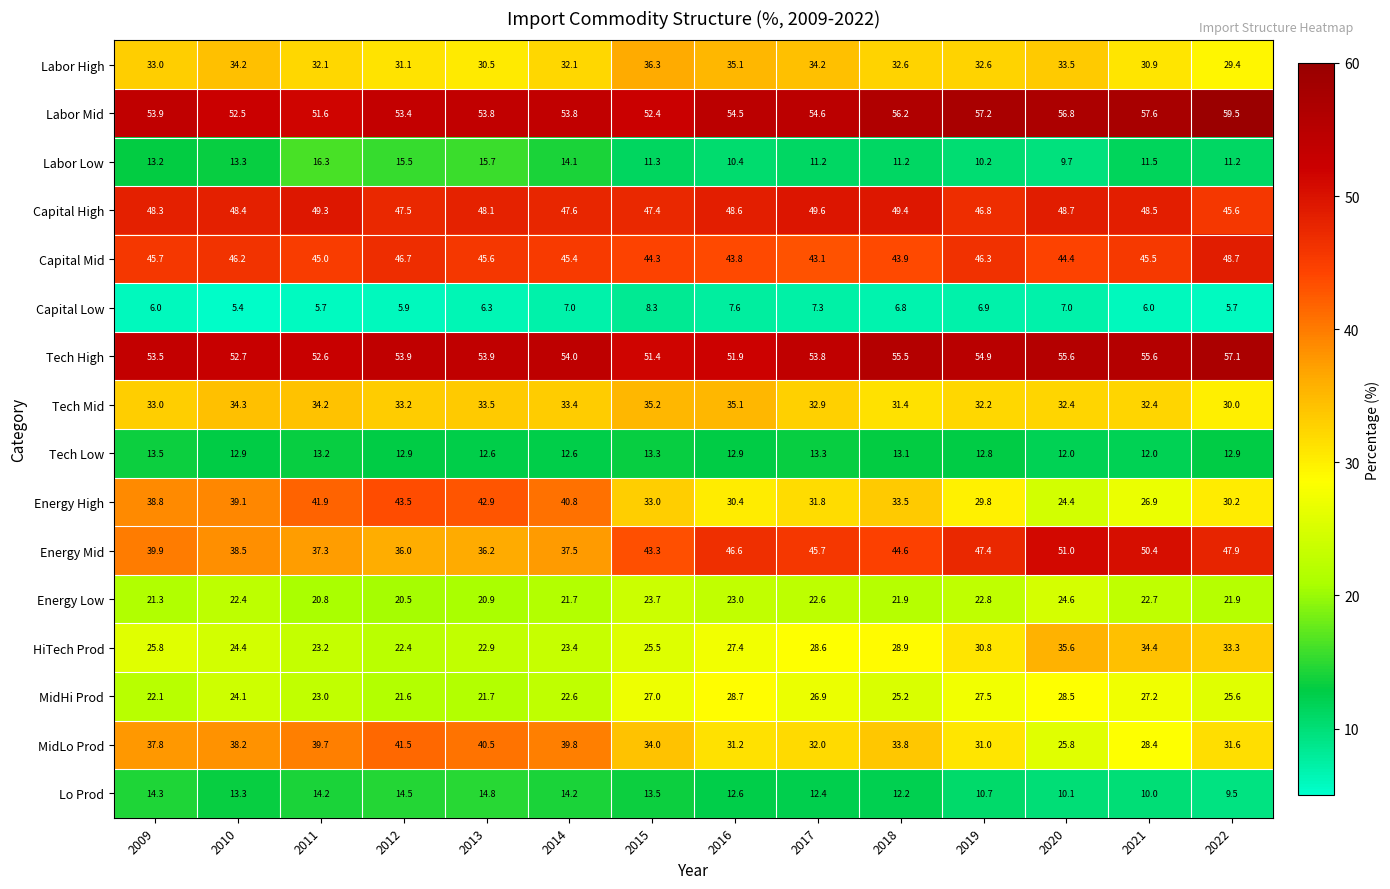

At which category does the chart reach its minimum across all series?

2010